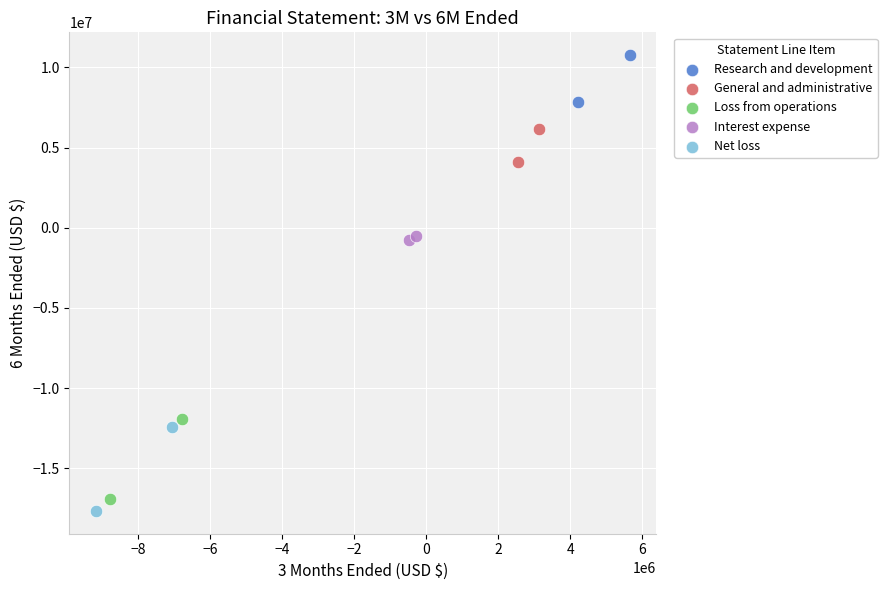

What are all the series names shown in the legend?

Research and development, General and administrative, Loss from operations, Interest expense, Net loss